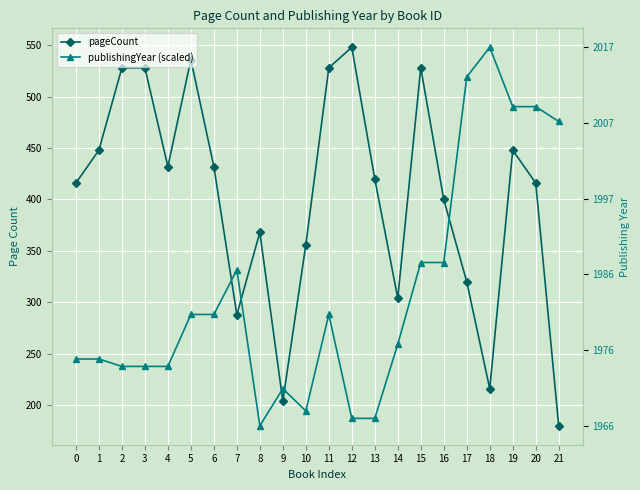

How many values in the publishingYear (scaled) series are below 288?

11